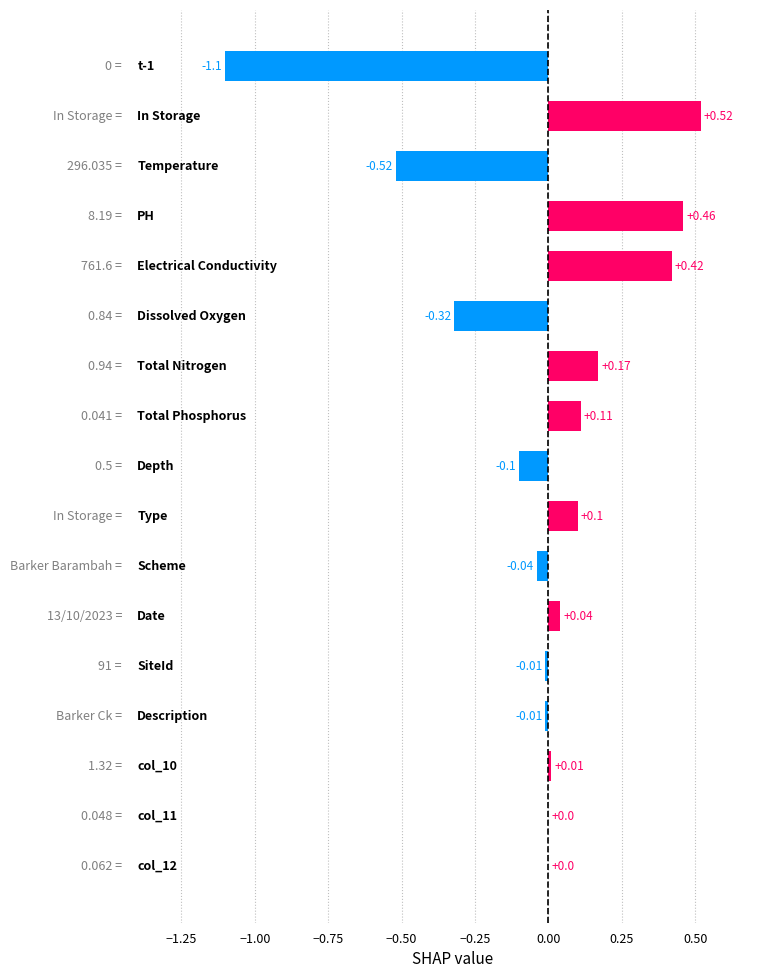

What is the smallest value displayed?

-1.1